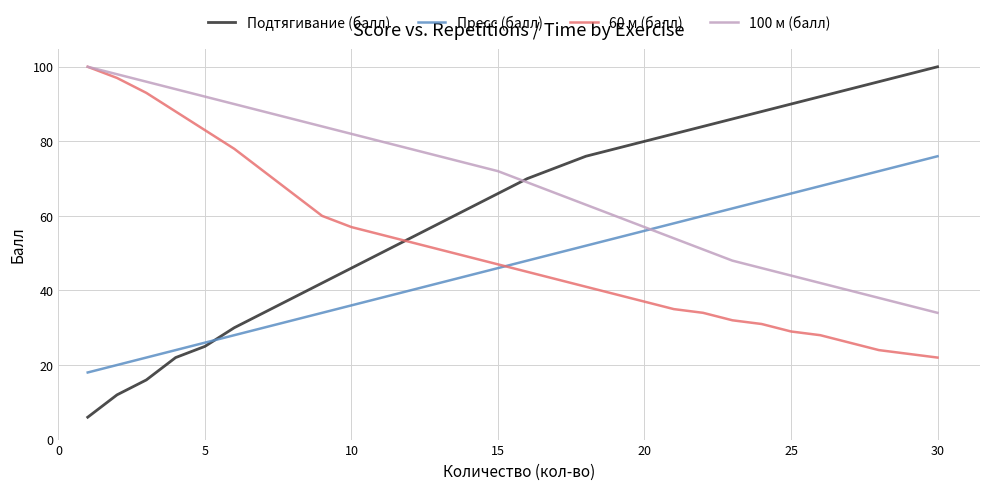

Which series has the widest spread of values?

Подтягивание (балл)